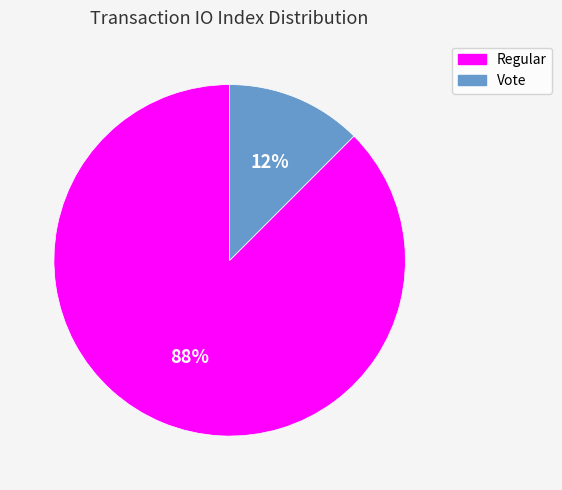

To the nearest percent, what is the average slice percentage?

50%